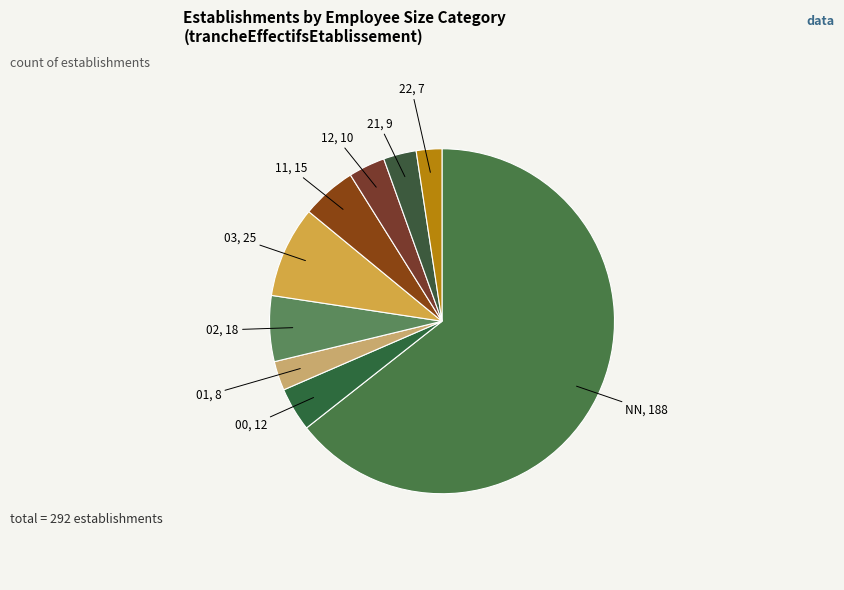

Which slice is the smallest?

22